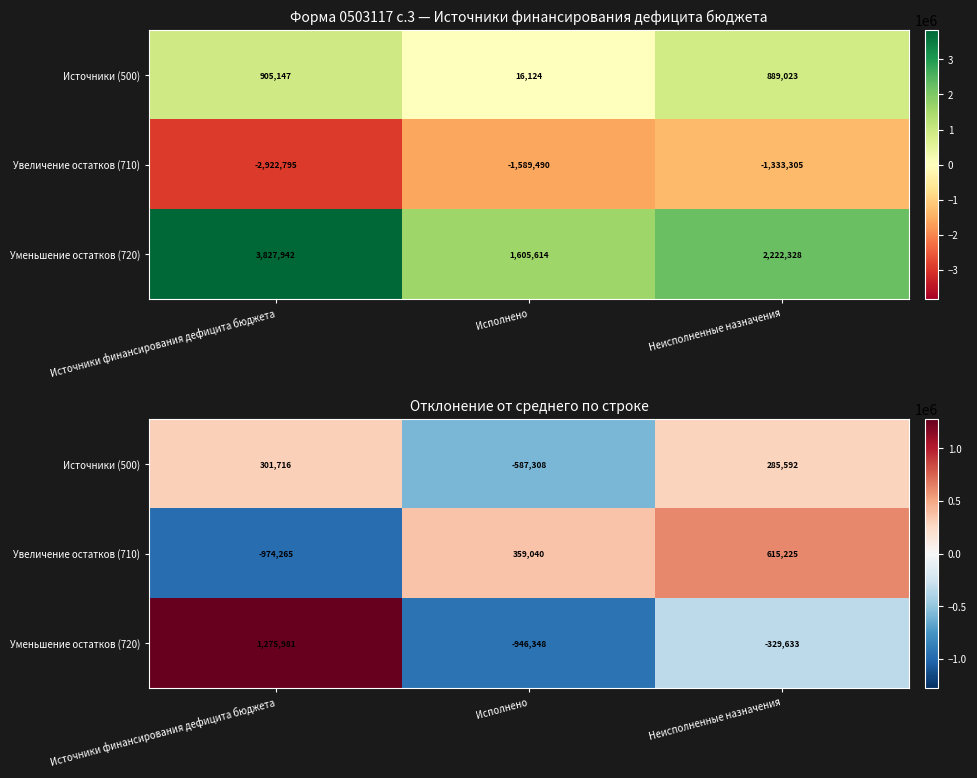

At which category does the chart reach its minimum across all series?

Источники финансирования дефицита бюджета